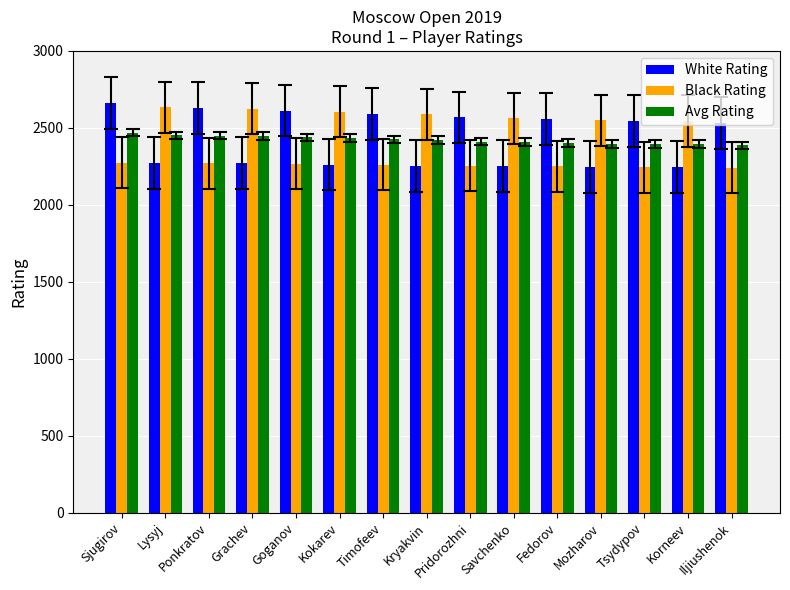

What is the lowest value of the Avg Rating series?

2387